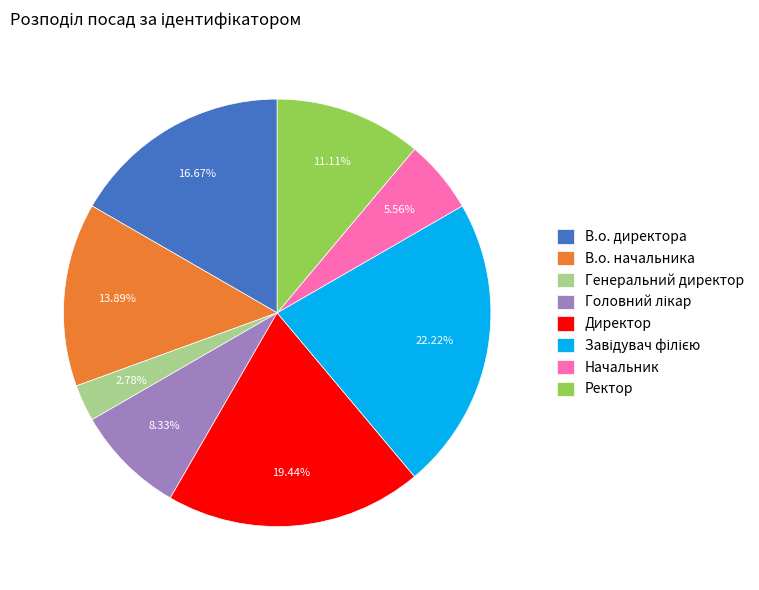

Count the number of slices in the pie.

8